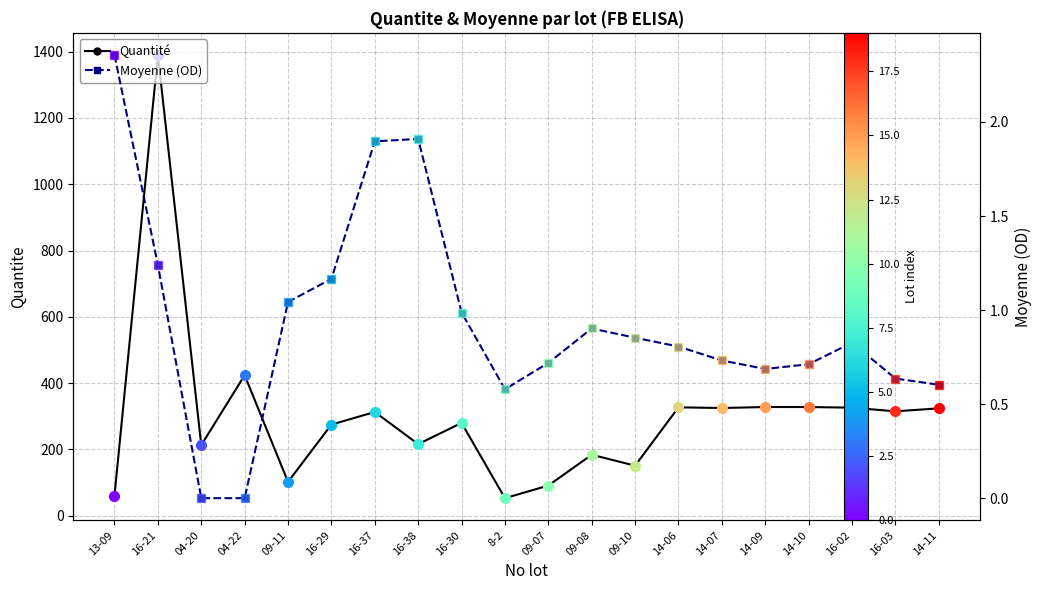

List the series in order of their peak value, highest first.

Quantité, Moyenne (OD)